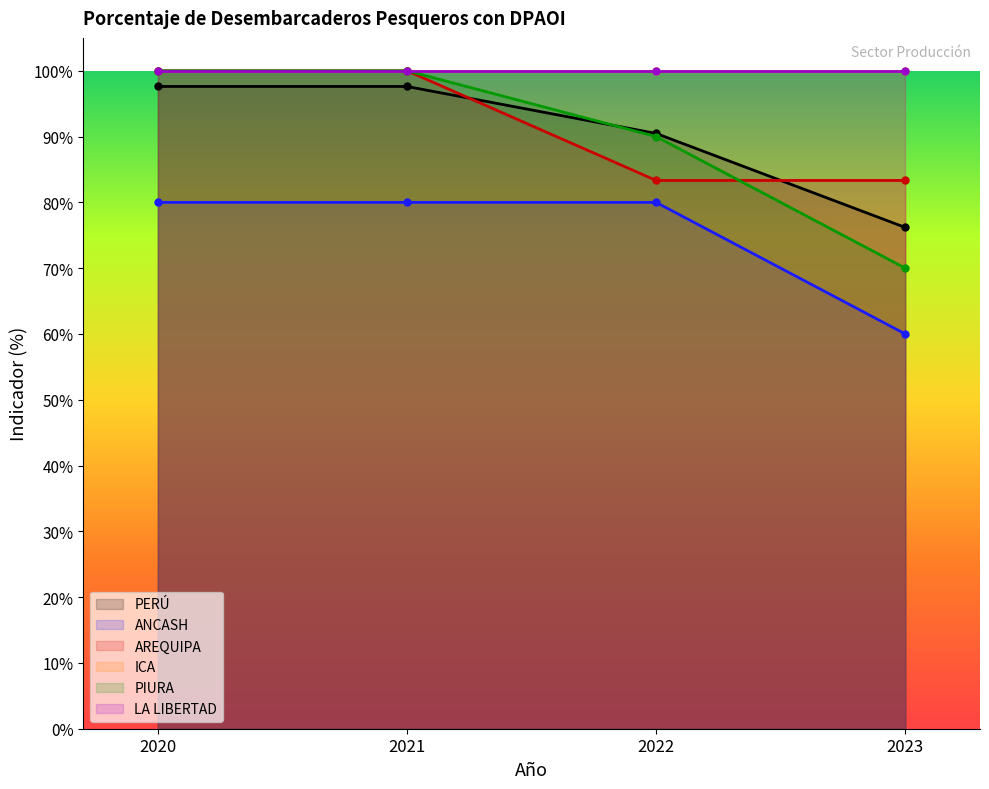

What is the value of the PIURA point at the 1st from the left?

100.0